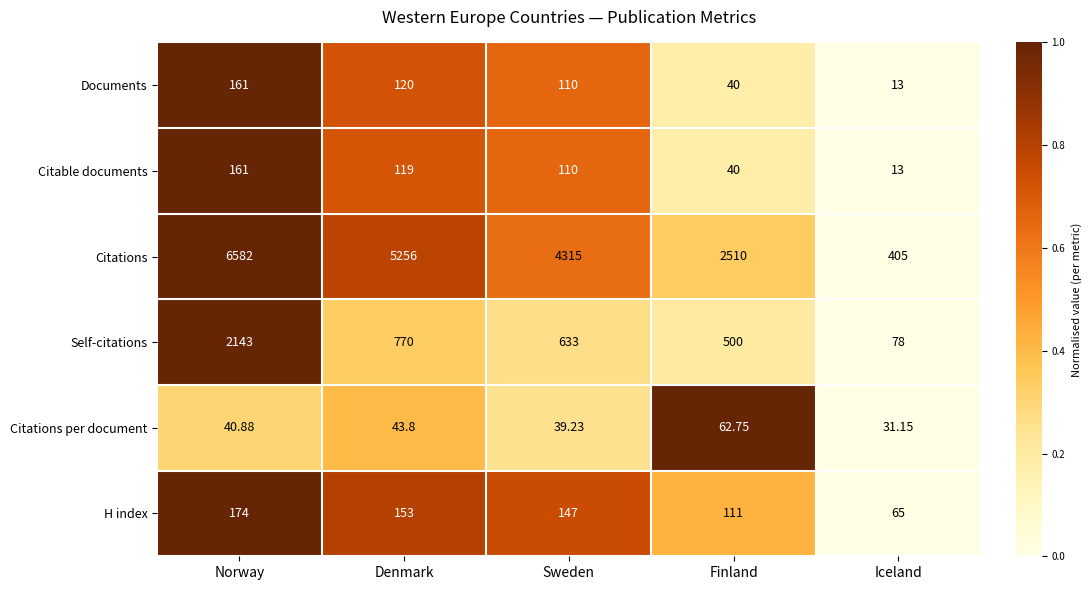

Which series has the largest range (max minus min)?

Citations